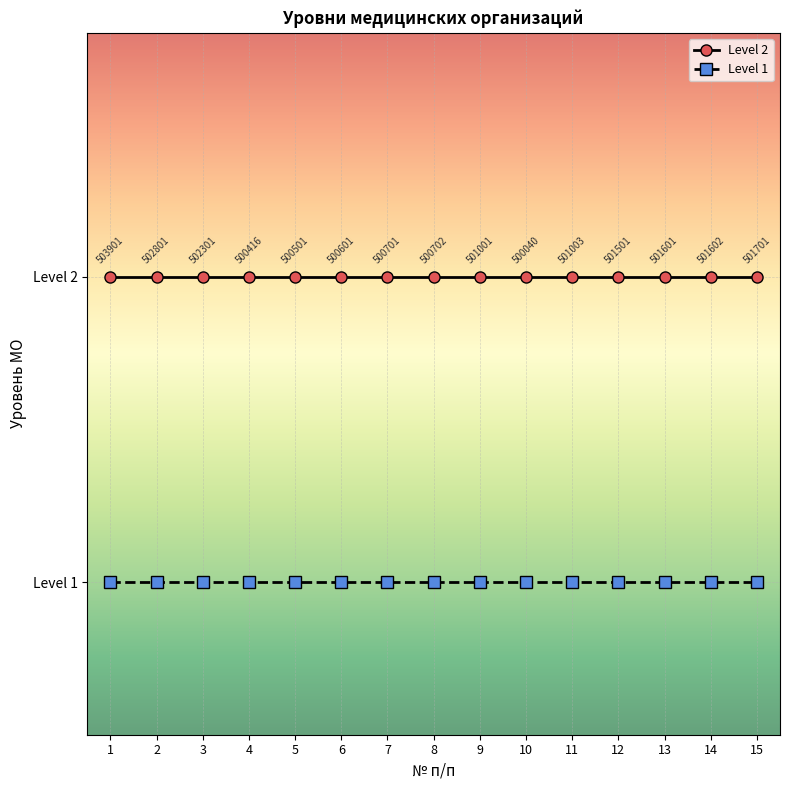

True or false: Level 2 and Level 1 intersect in this chart.

False